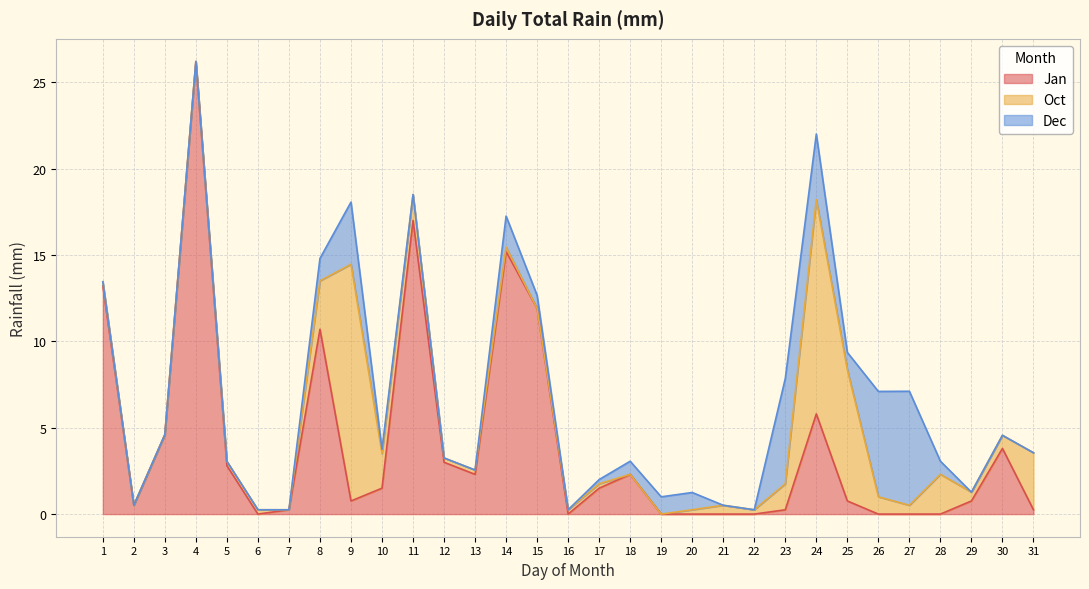

How many times do Oct and Dec cross each other?

7